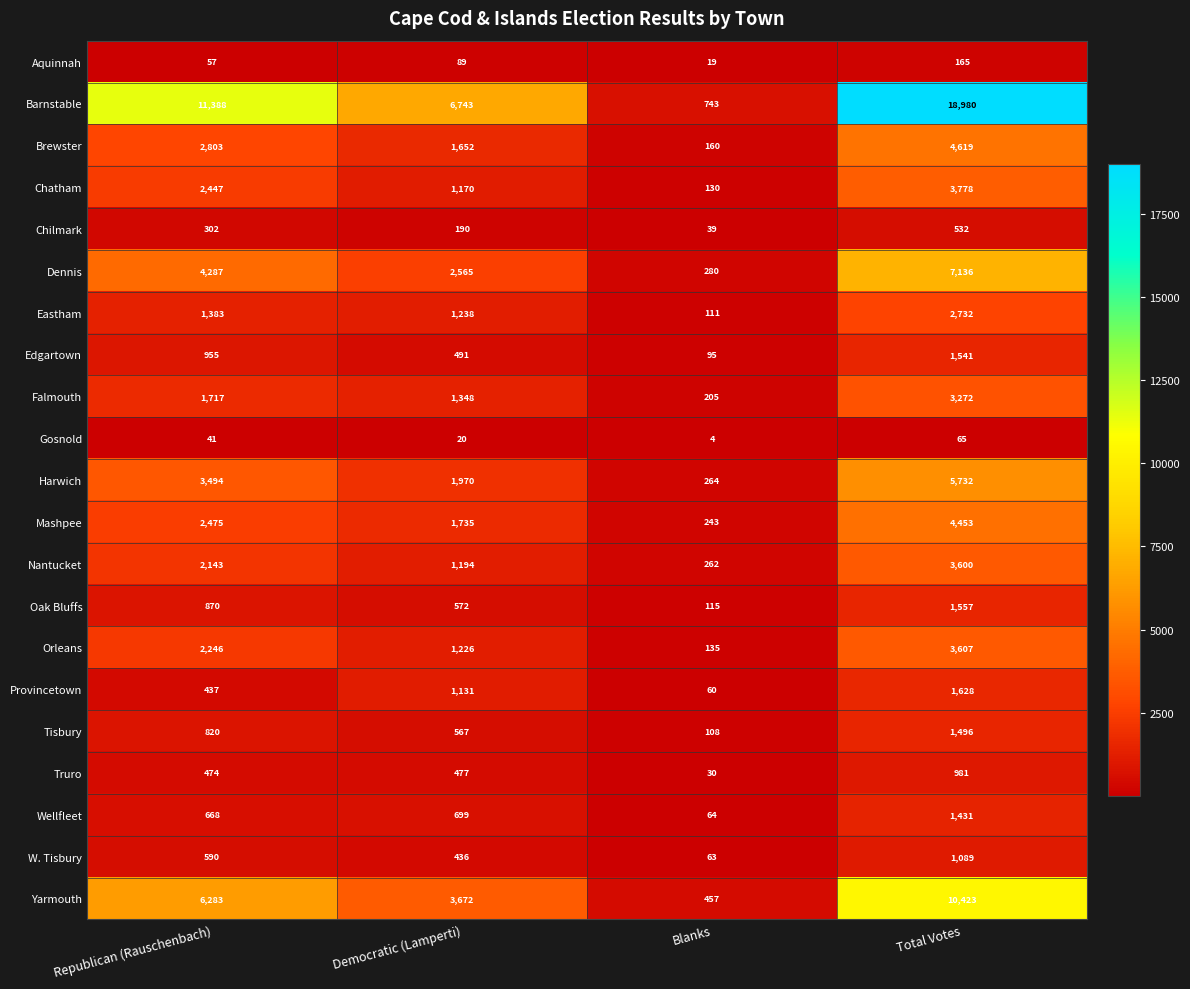

Which series has the largest total across all categories?

Barnstable